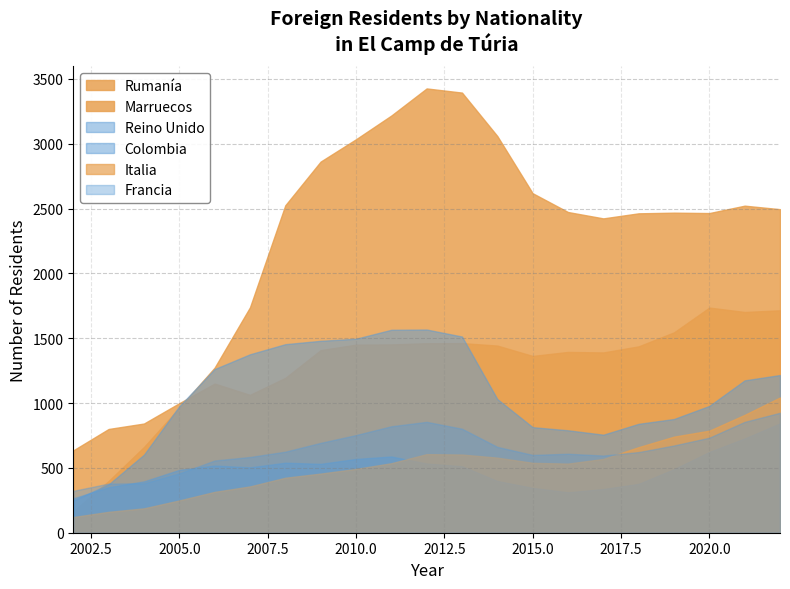

At which label does Colombia reach its minimum?

2002